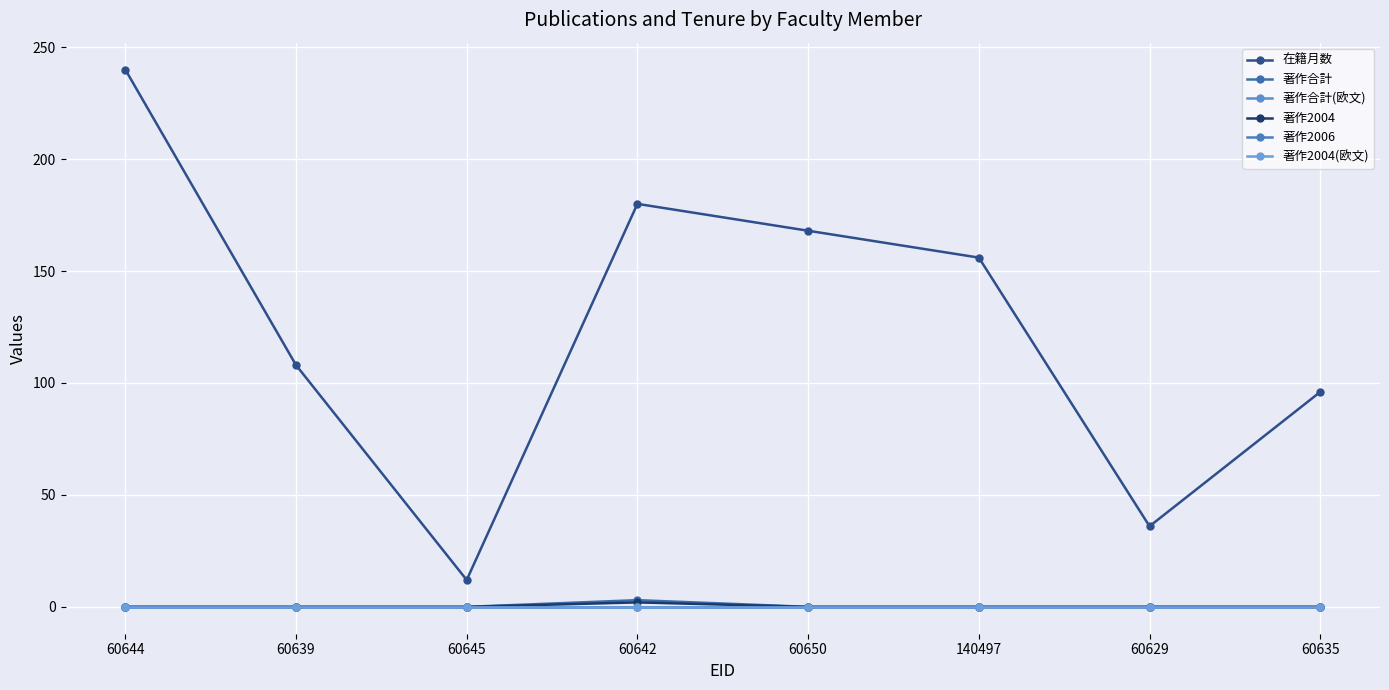

List the series in order of their peak value, highest first.

在籍月数, 著作合計, 著作2004, 著作合計(欧文), 著作2006, 著作2004(欧文)